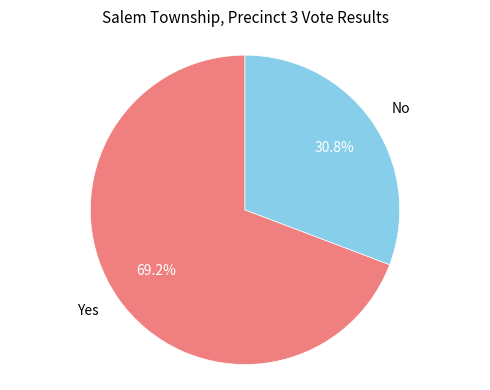

What percentage is NOT represented by Yes?

30.8%